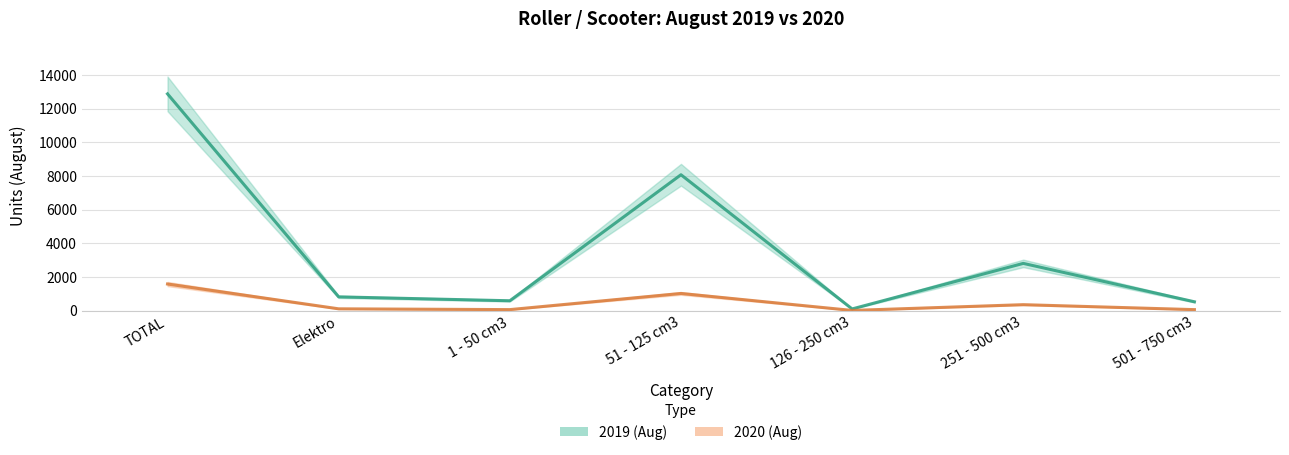

Which series has the largest total across all categories?

2019 (Aug)